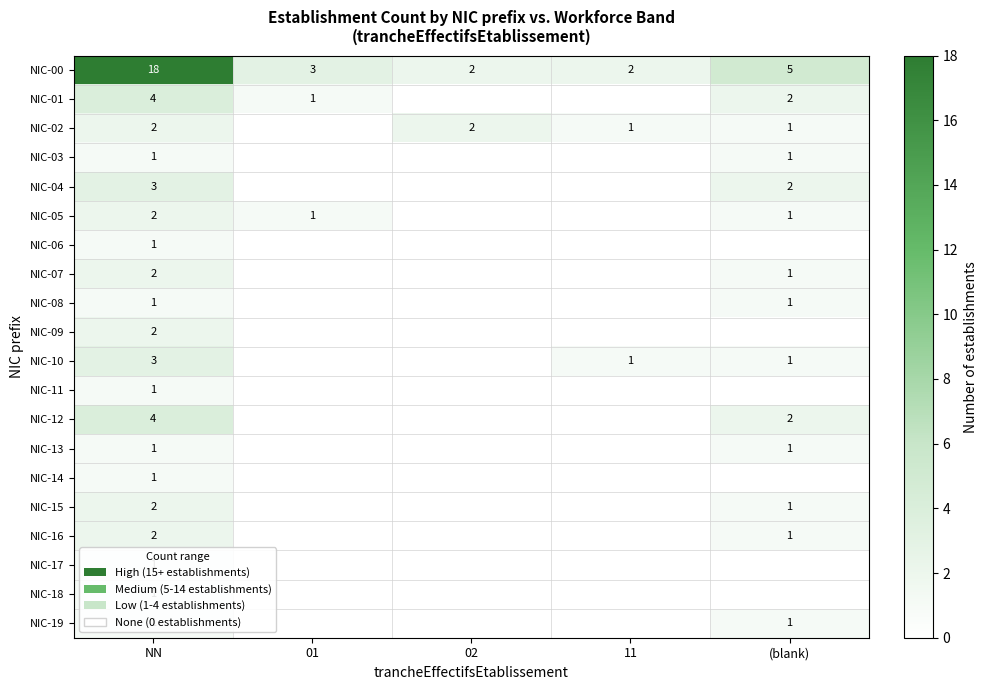

At which label does NIC-00 reach its peak?

NN